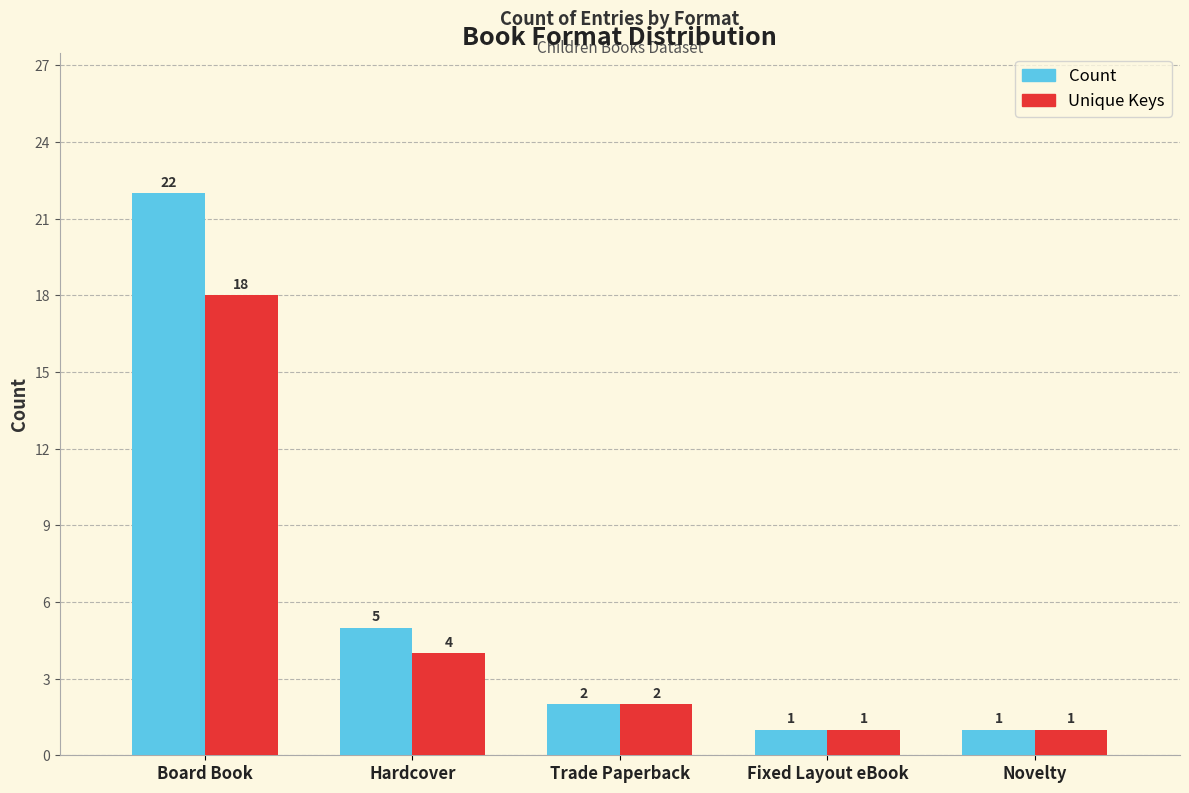

At which category is the sum across all series the highest?

Board Book